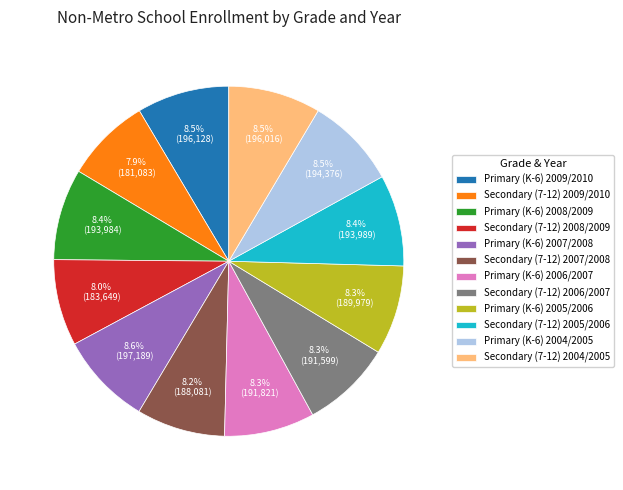

How much of the chart is everything except Primary (K-6) 2007/2008?

91.4%